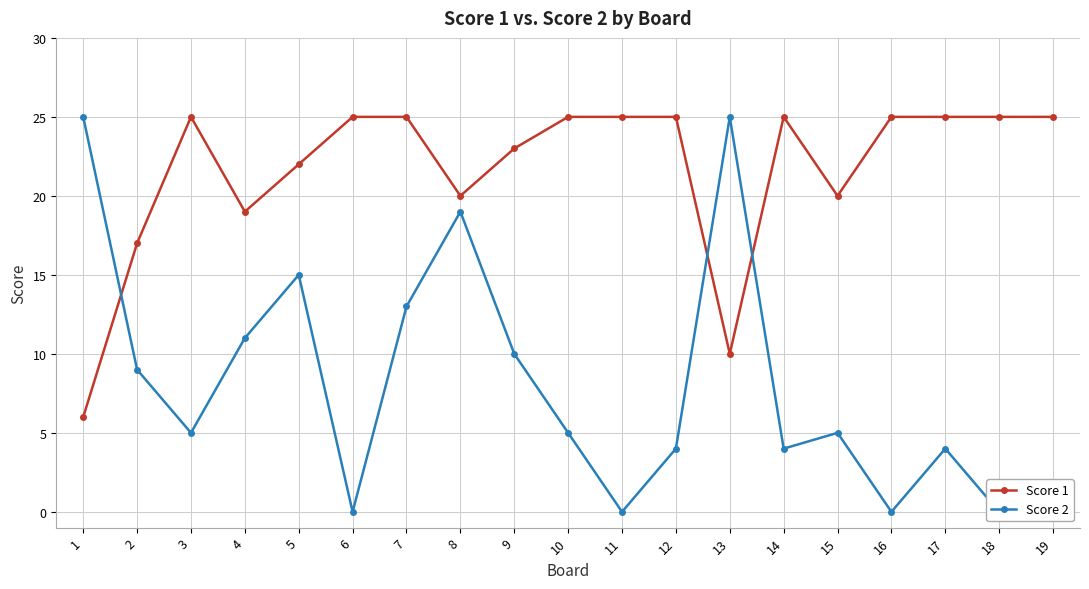

What is the difference between the maximum and second lowest values in the Score 2 series?

25